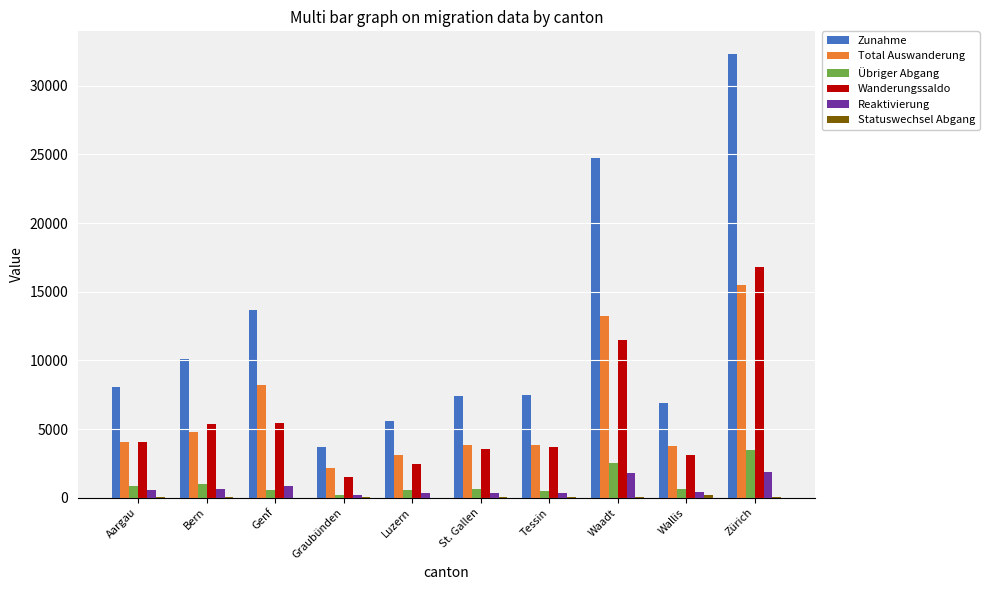

What is the maximum value for Zunahme?

32349